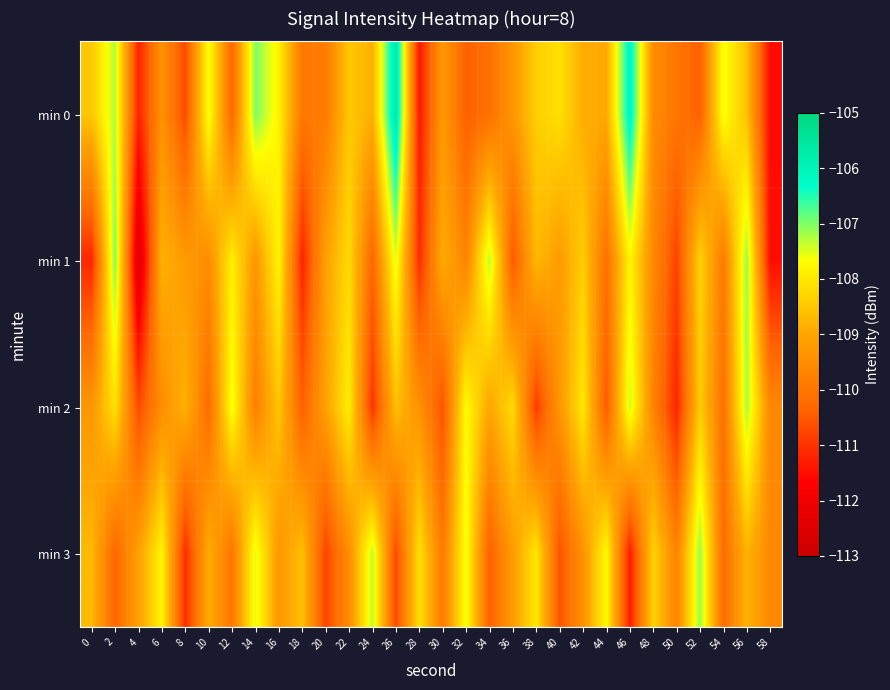

What is the total value across all series at 24?

-437.4